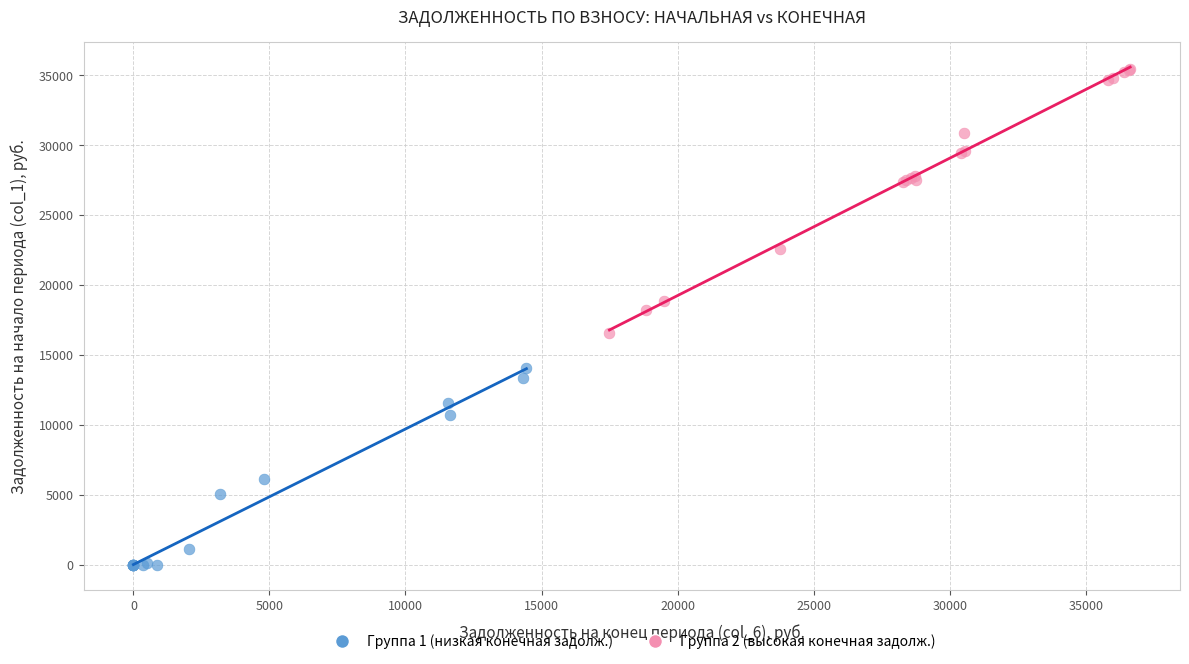

Which series contains the highest Y value?

Группа 2 (высокая конечная задолж.)